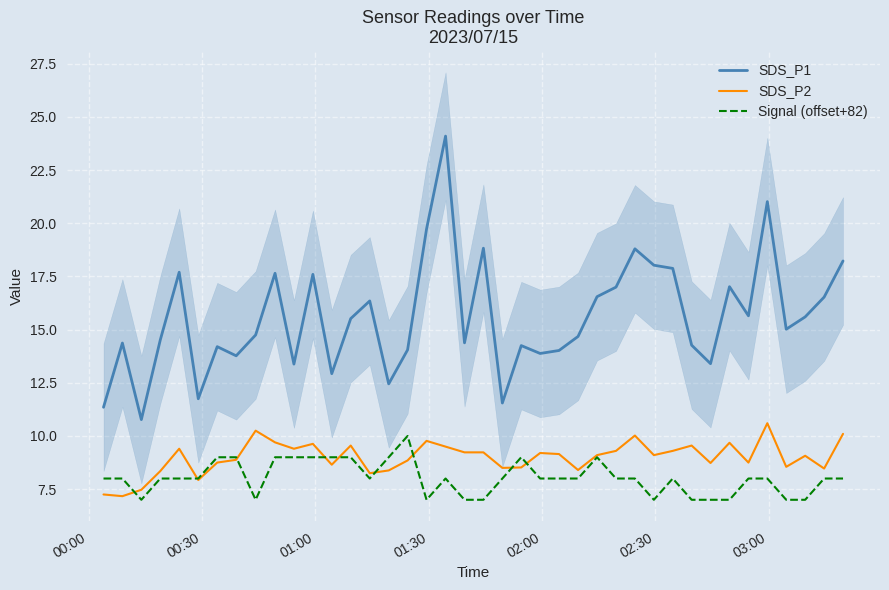

List the series in order of their peak value, lowest first.

Signal (offset+82), SDS_P2, SDS_P1